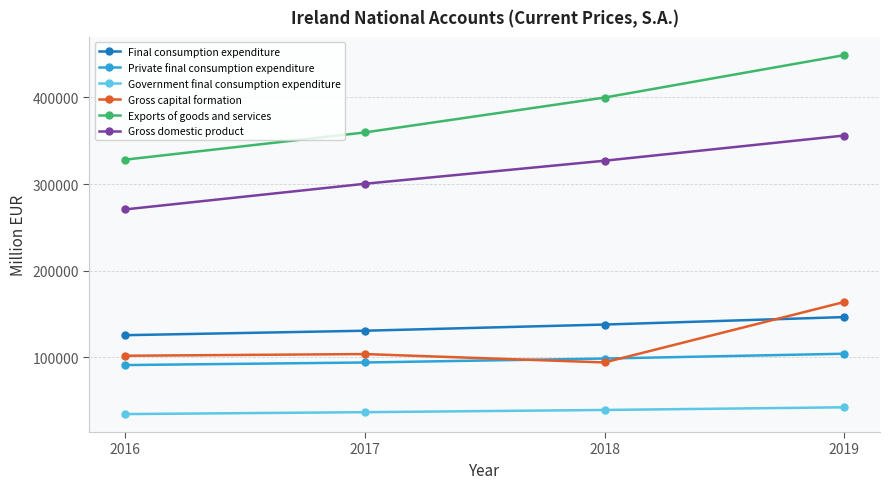

Which series has the widest spread of values?

Exports of goods and services